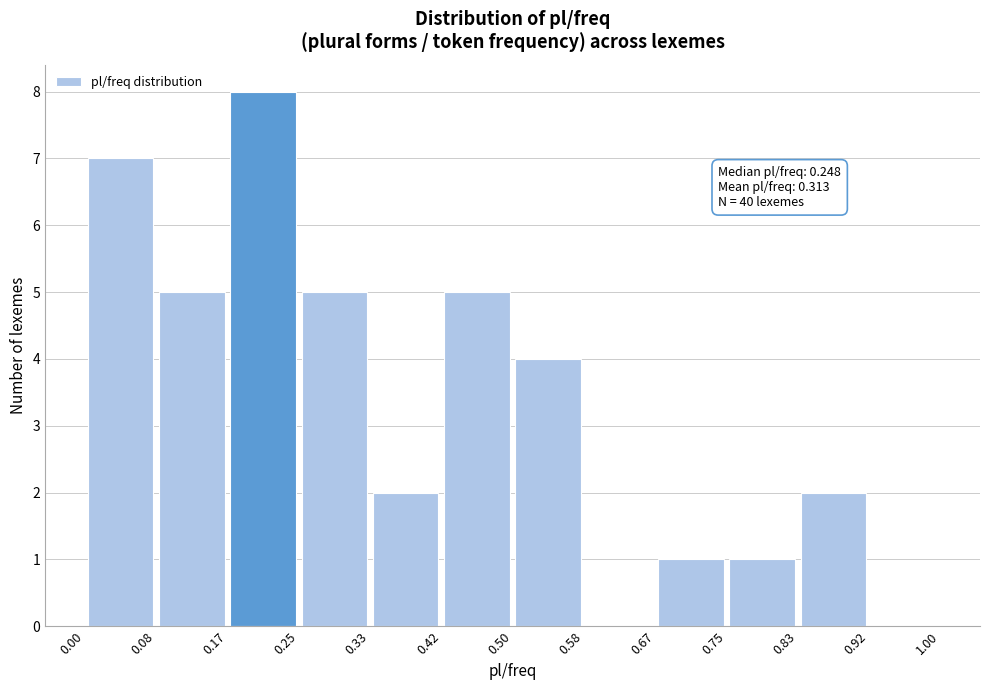

Which range on the x-axis has the tallest bar?

0.17 to 0.25